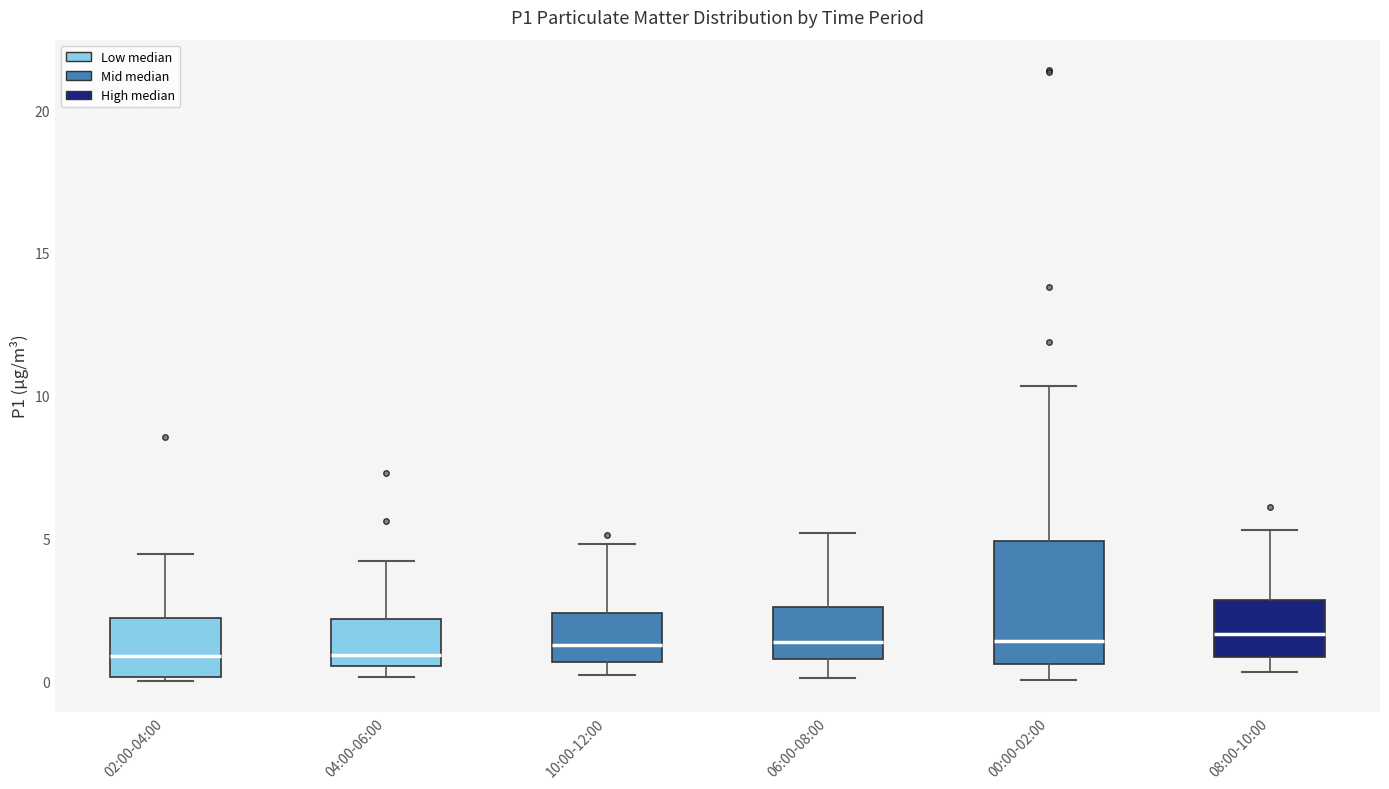

Where is the upper edge of the box for 08:00-10:00 on the y-axis? The values are not printed on the chart, so give them approximately, as read against the axis.

3.0